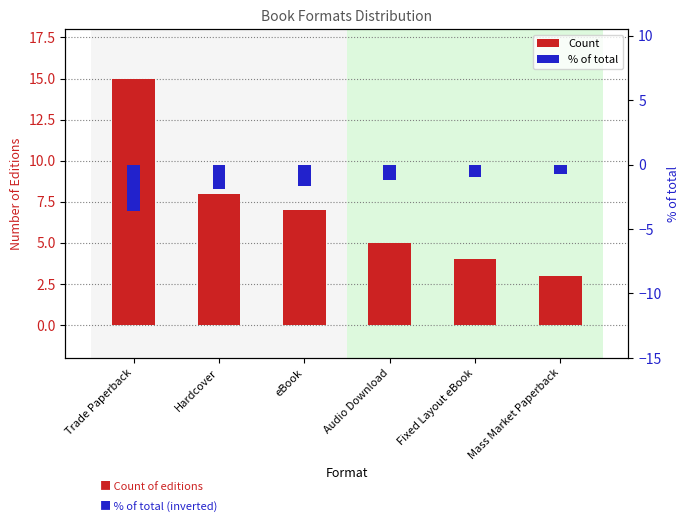

Reading left to right, list all the values displayed in this chart.

Count: Trade Paperback=15.0	Hardcover=8.0	eBook=7.0	Audio Download=5.0	Fixed Layout eBook=4.0	Mass Market Paperback=3.0
% of total: Trade Paperback=-3.6	Hardcover=-1.9	eBook=-1.7	Audio Download=-1.2	Fixed Layout eBook=-1.0	Mass Market Paperback=-0.7